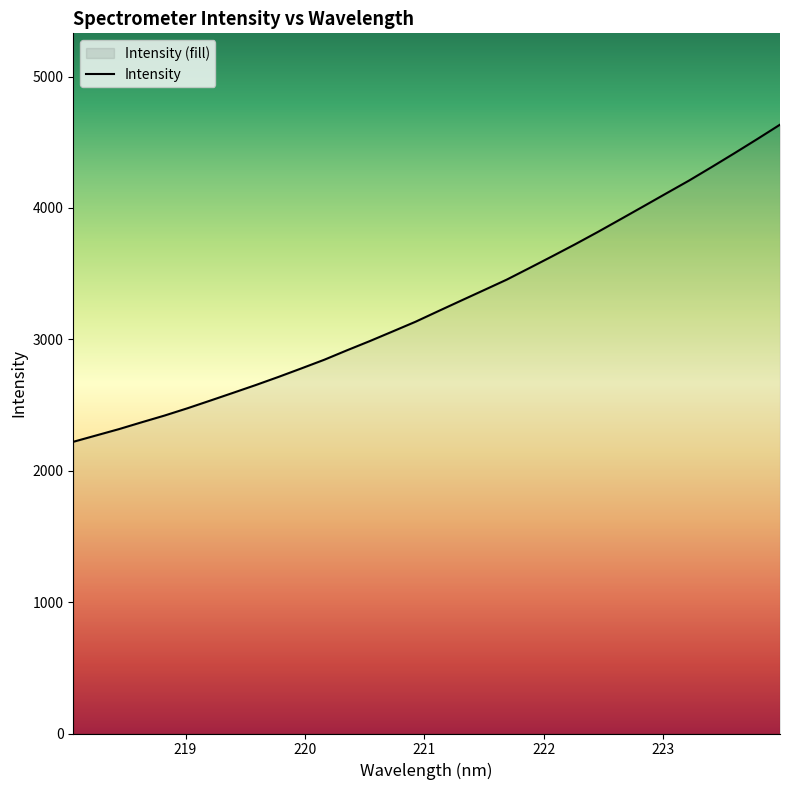

Reading left to right, list all the values displayed in this chart.

2220.3	2268.5	2316.7	2369.0	2420.1	2475.4	2533.7	2592.9	2652.5	2714.6	2779.2	2844.8	2917.0	2987.1	3060.2	3133.9	3214.8	3294.8	3374.4	3454.3	3542.9	3632.4	3723.4	3817.4	3914.5	4012.2	4110.5	4208.2	4311.6	4416.9	4524.5	4634.2